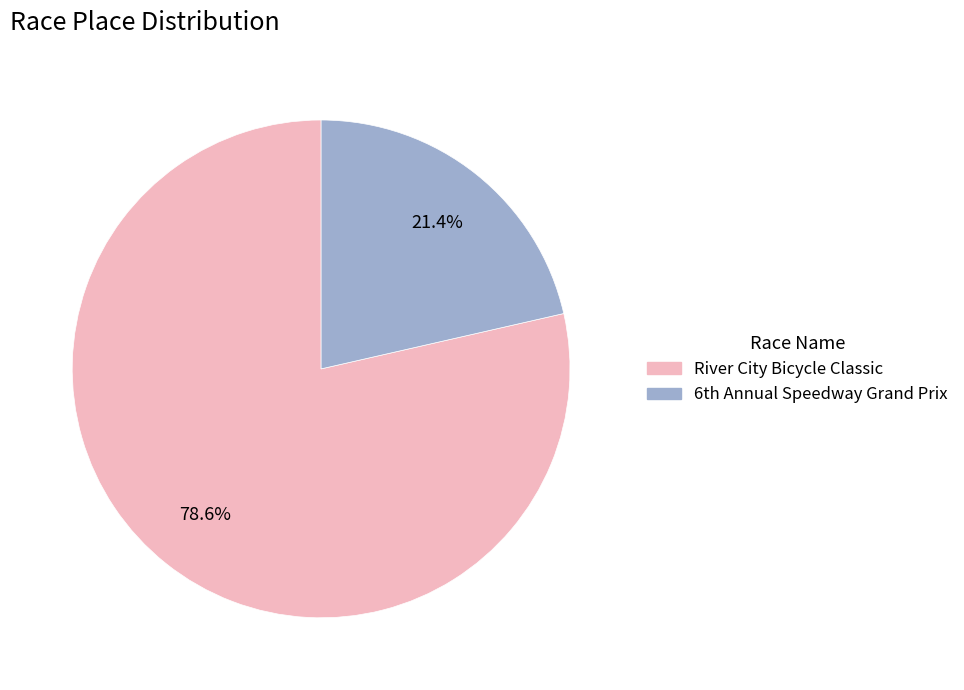

Count the number of slices in the pie.

2